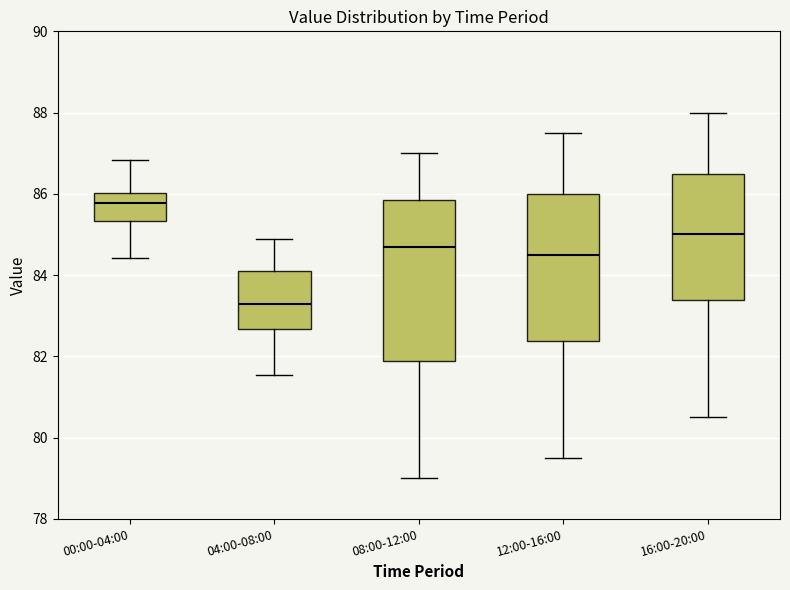

Which box has the lowest median line?

04:00-08:00